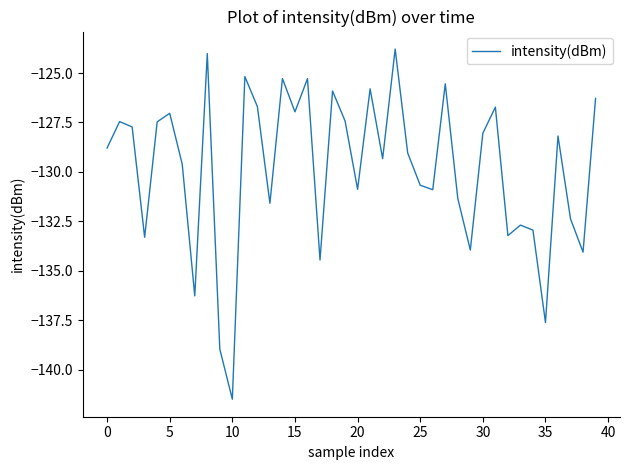

What is the difference between the maximum and minimum values?

17.7